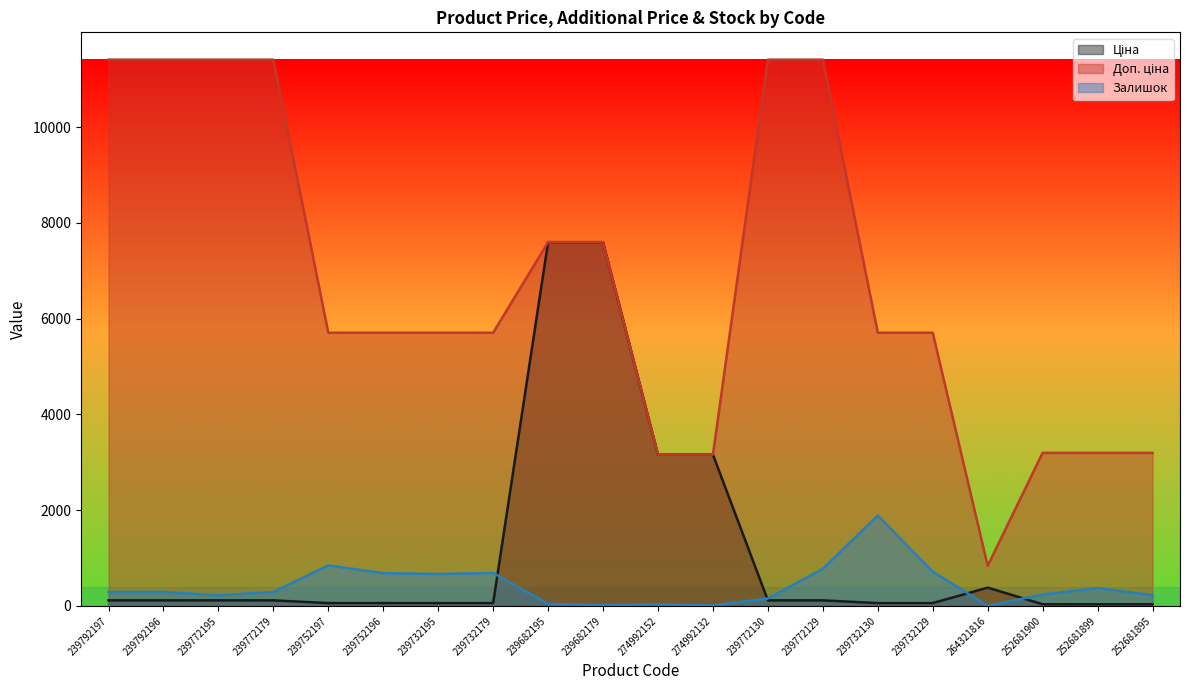

What is the label of the 9th point from the right?

274992132